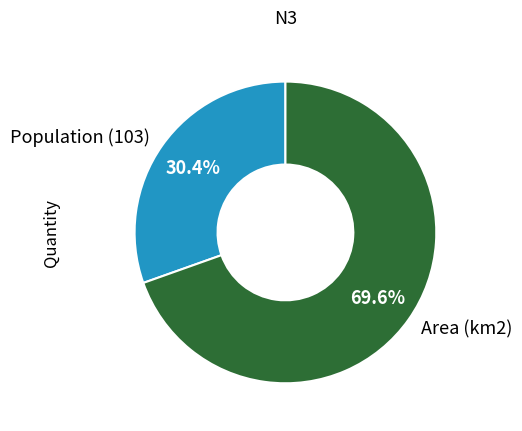

Which slice is the largest?

Area (km2)